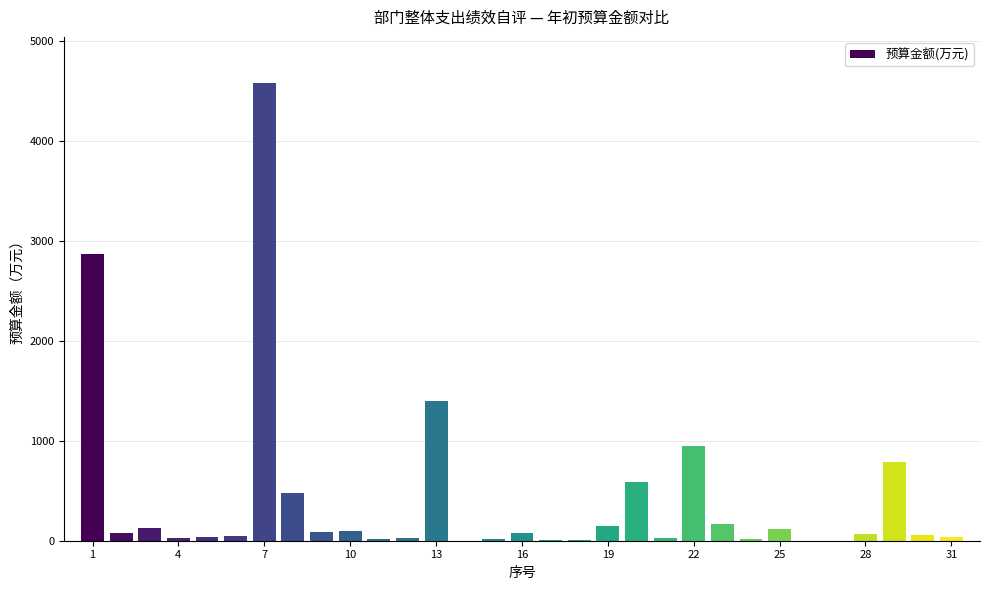

What is the greatest value displayed?

4583.6